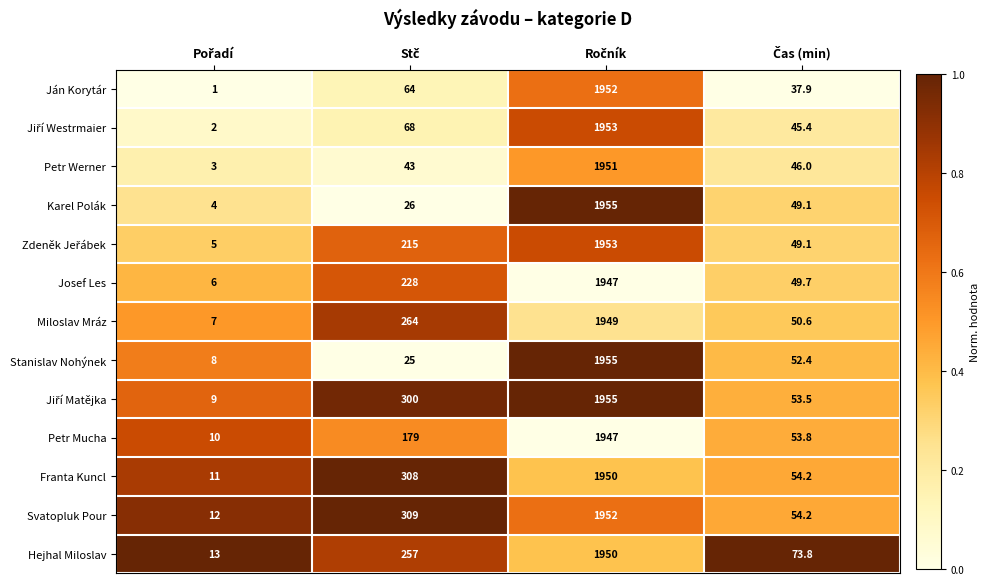

What is the lowest value of the Svatopluk Pour series?

12.0